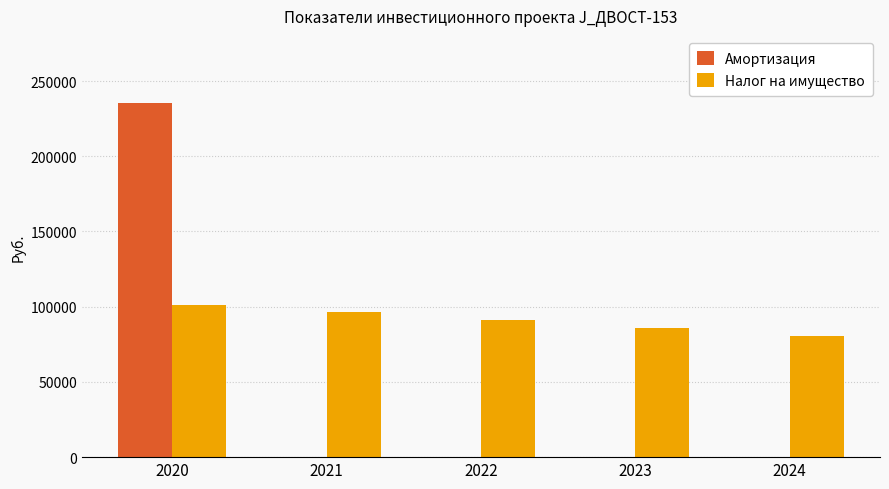

At which label does Налог на имущество first exceed 91067?

2020